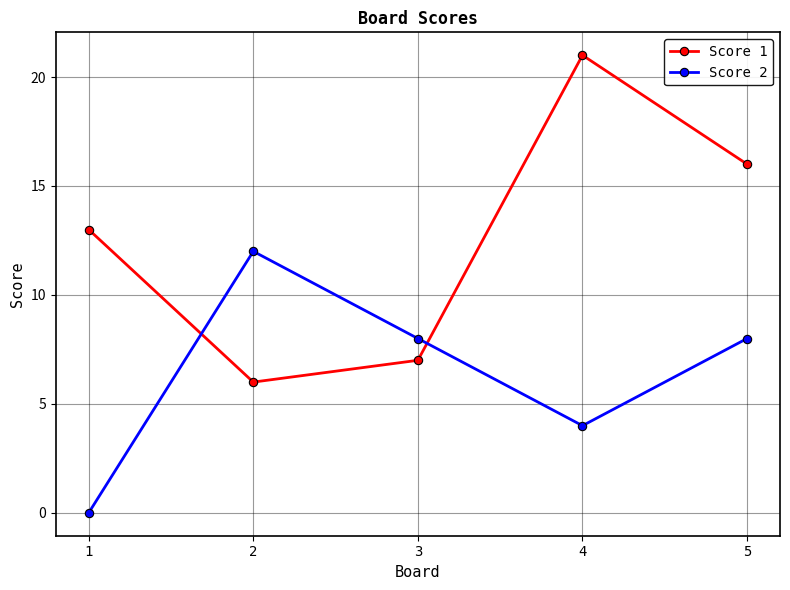

True or false: Score 1 has a value of 6 at 4.

False